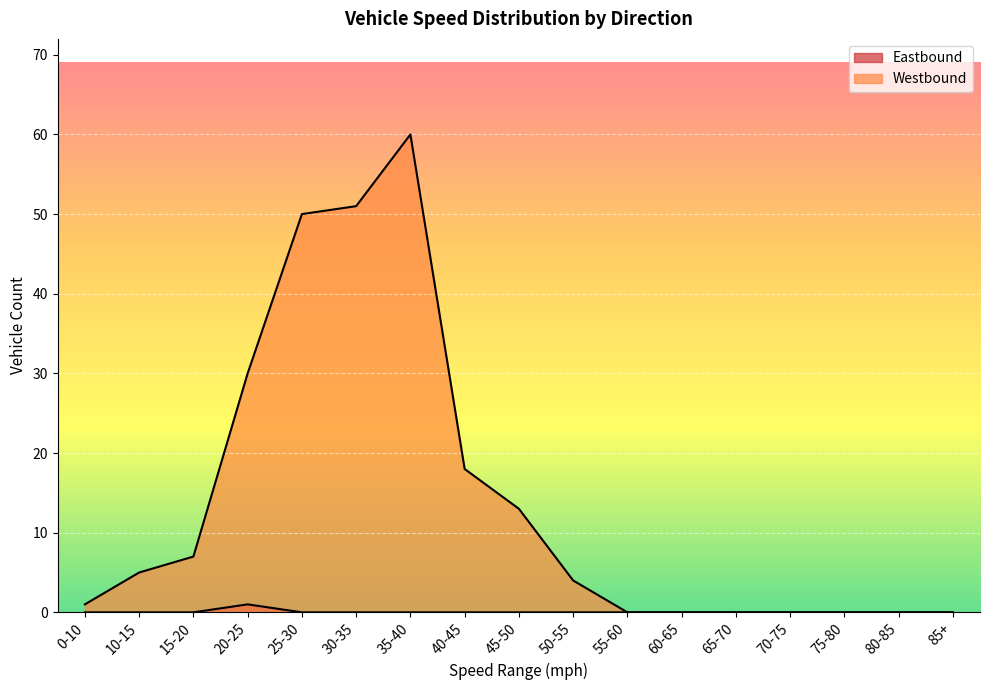

What position from the left is 15-20?

3